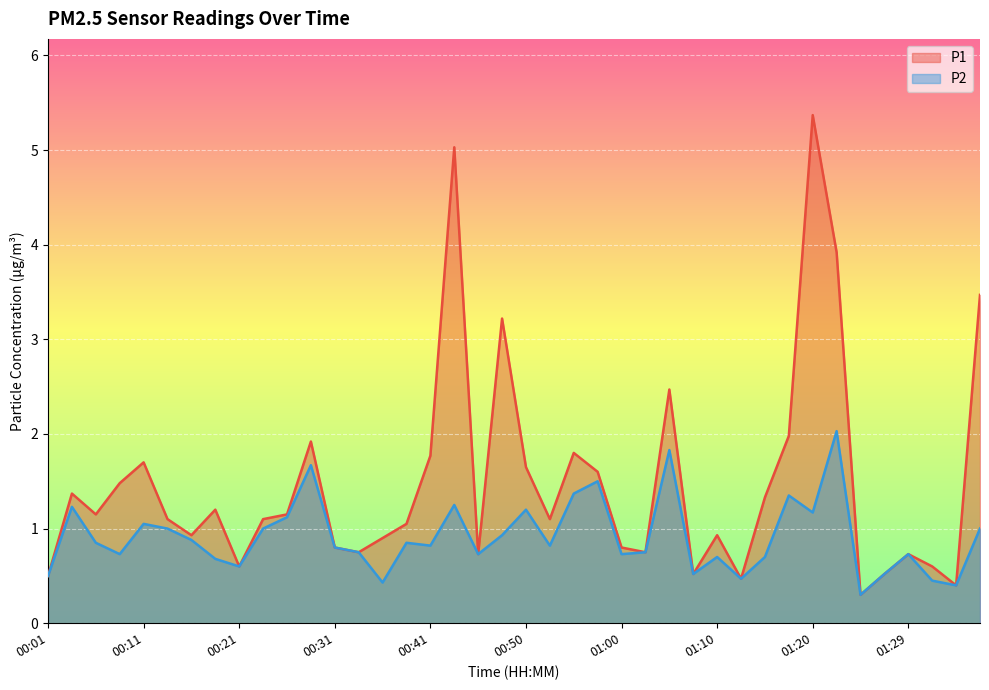

True or false: P1 and P2 cross at least once.

False